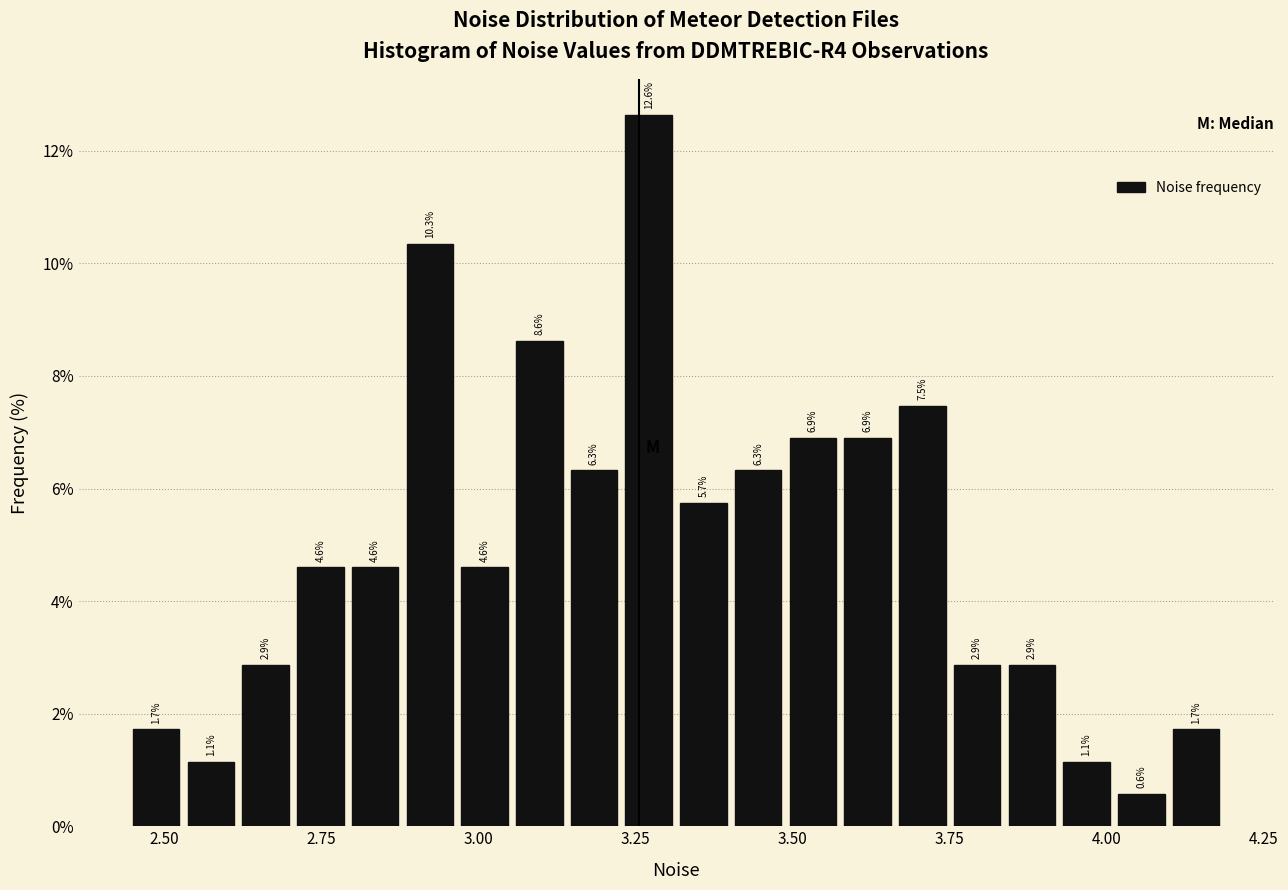

Read against the x-axis, roughly where is the centre of the tallest bar?

3.25